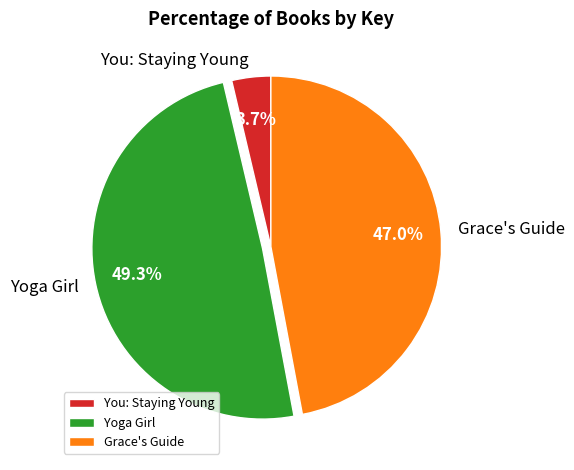

To the nearest percent, what is the difference between the Grace's Guide and Yoga Girl slice percentages?

2%